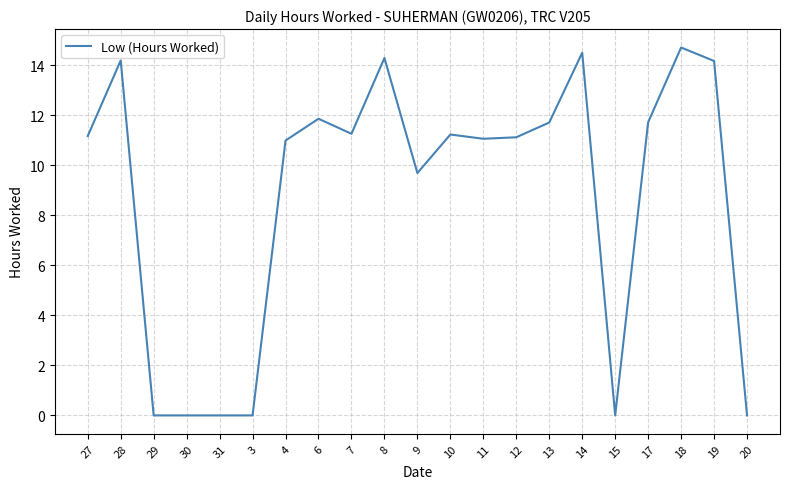

What is the greatest value displayed?

14.7